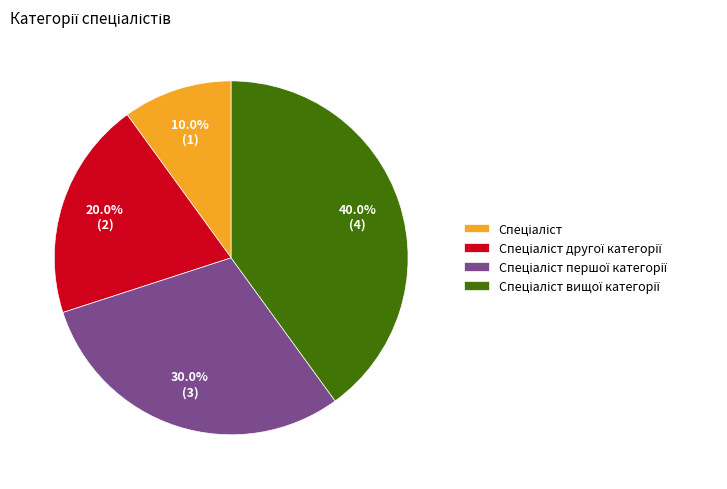

Does any single category account for the majority?

No